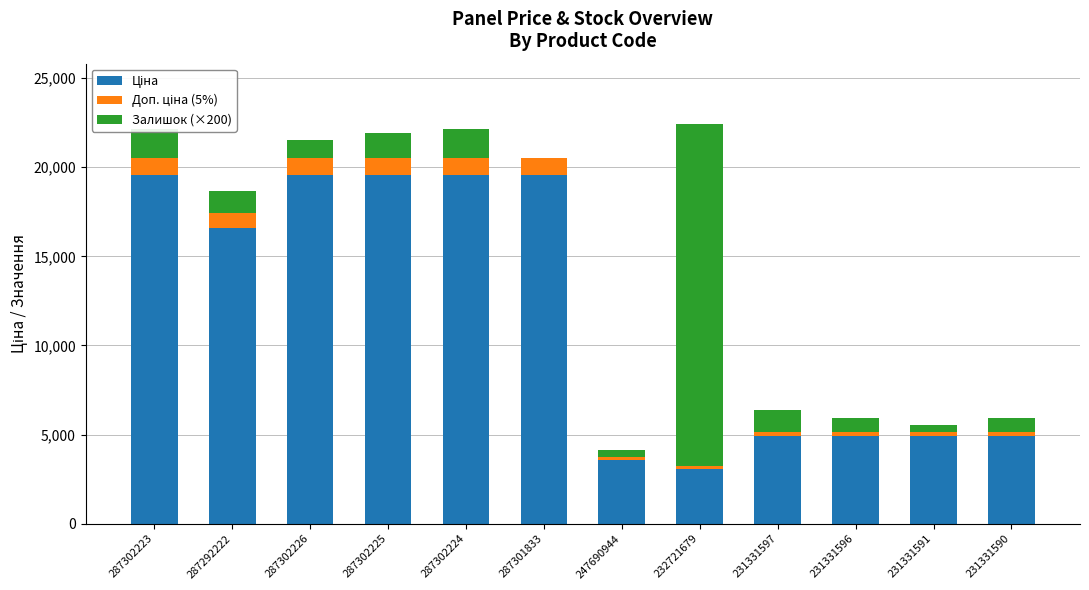

How many data points does each series have?

12